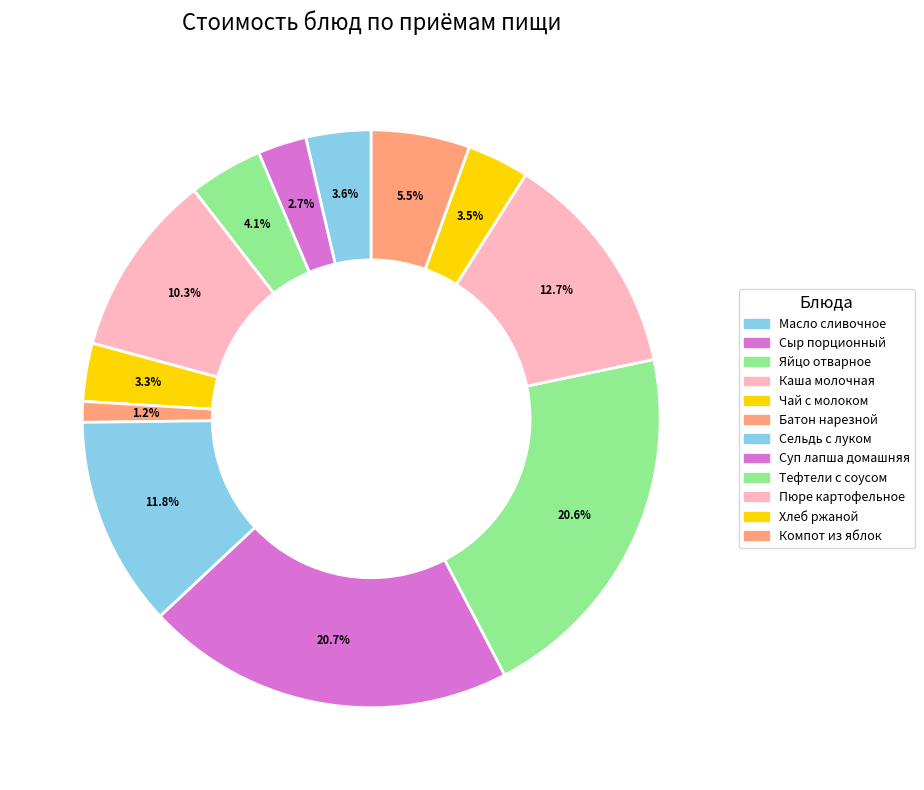

What portion of the pie excludes Пюре картофельное?

87.3%